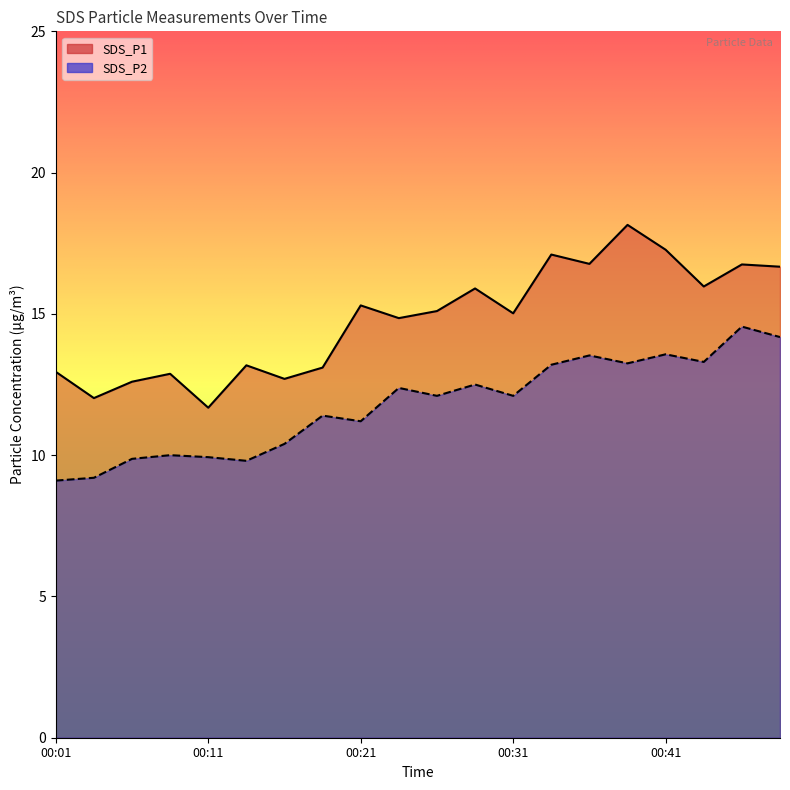

Where is SDS_P2 nearest to the value 11?

00:21